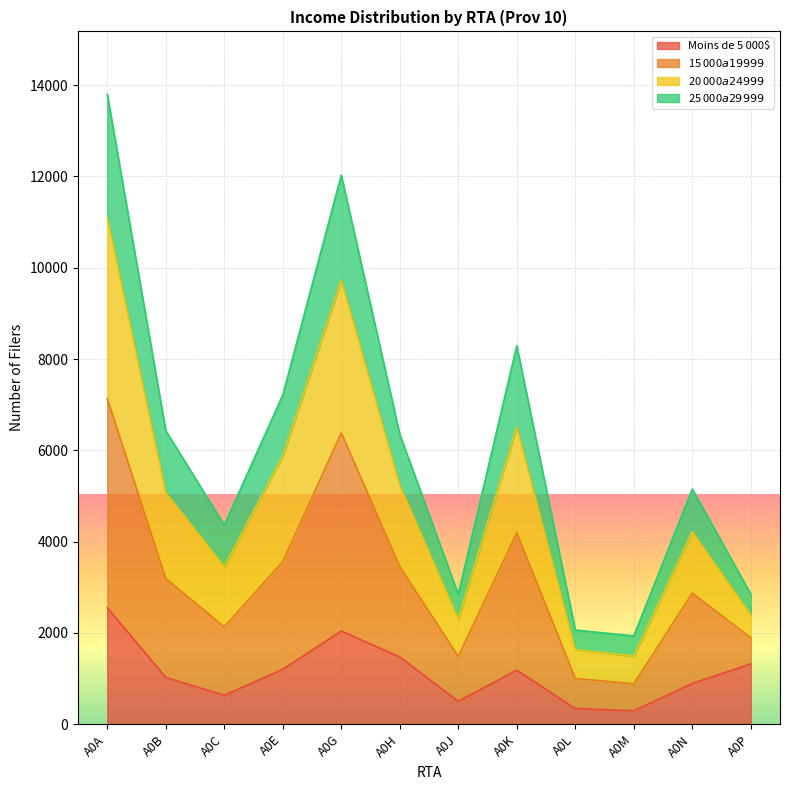

At which category is the sum across all series the highest?

A0A